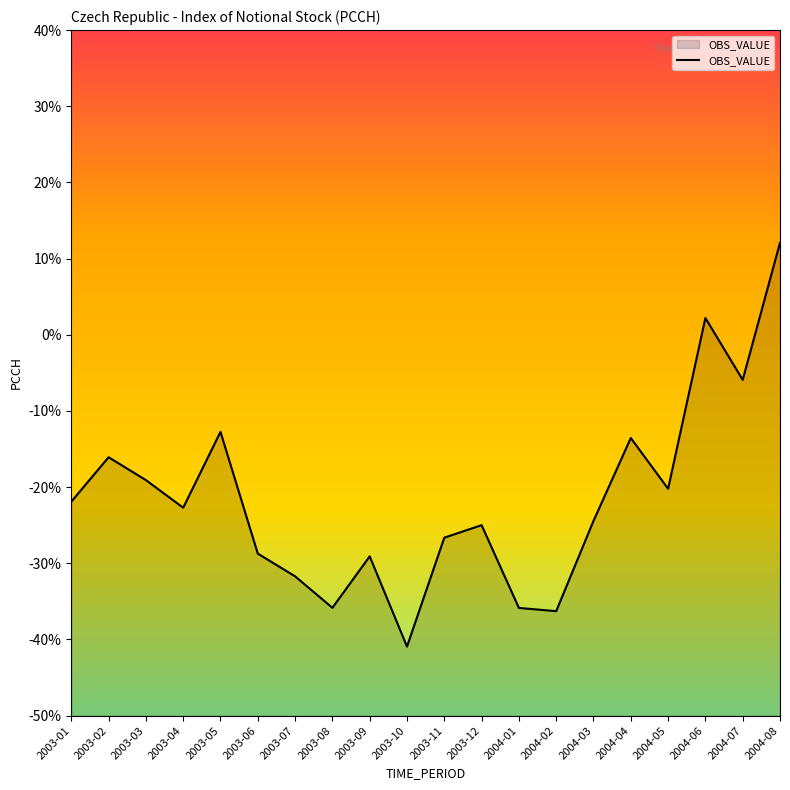

What is the label of the 15th point from the right?

2003-06